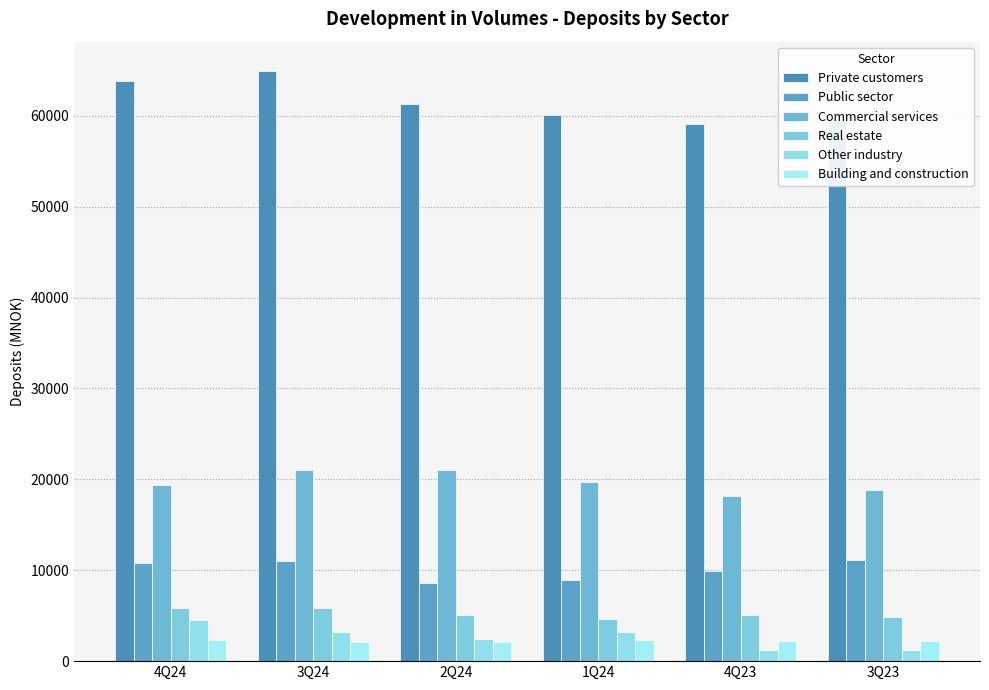

What is the spread (max minus min) of values at 2Q24?

59116.4